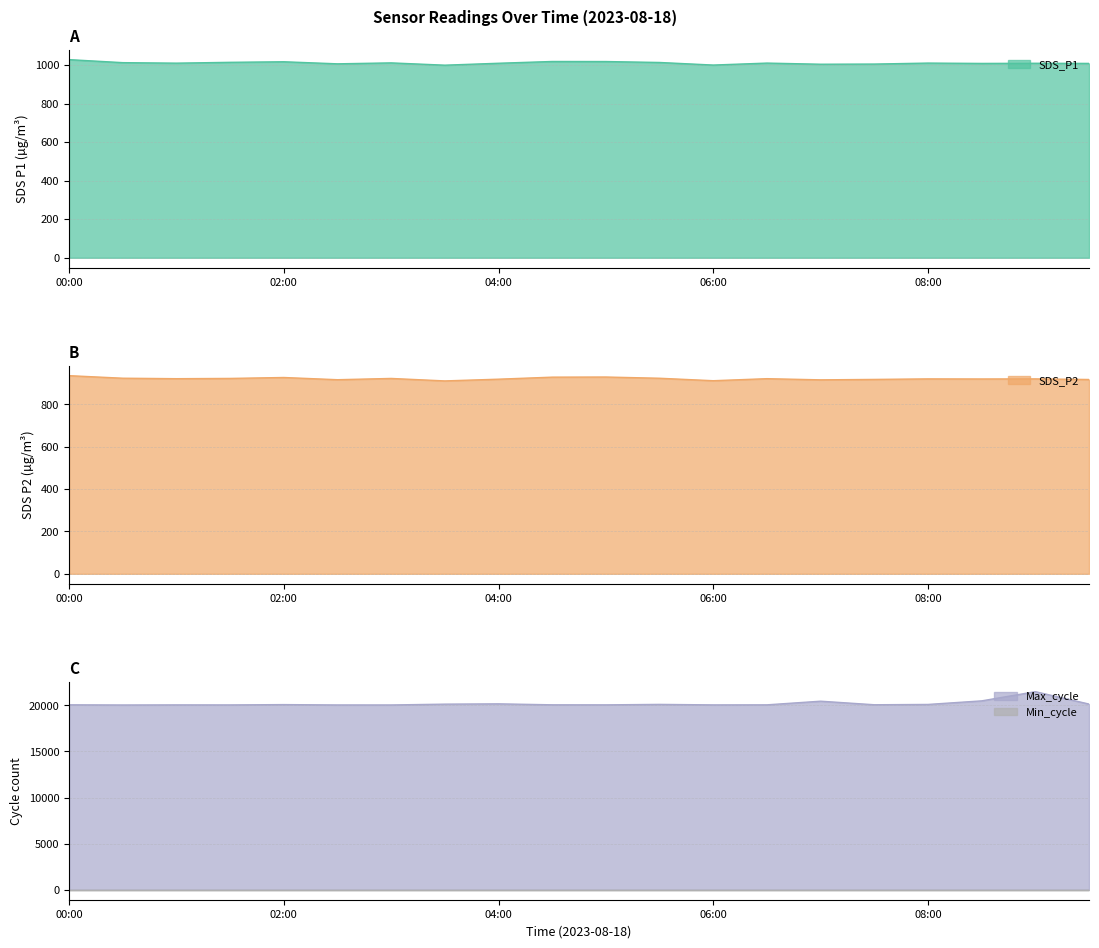

True or false: SDS_P1 has a value of 1520.0 at 02:00.

False